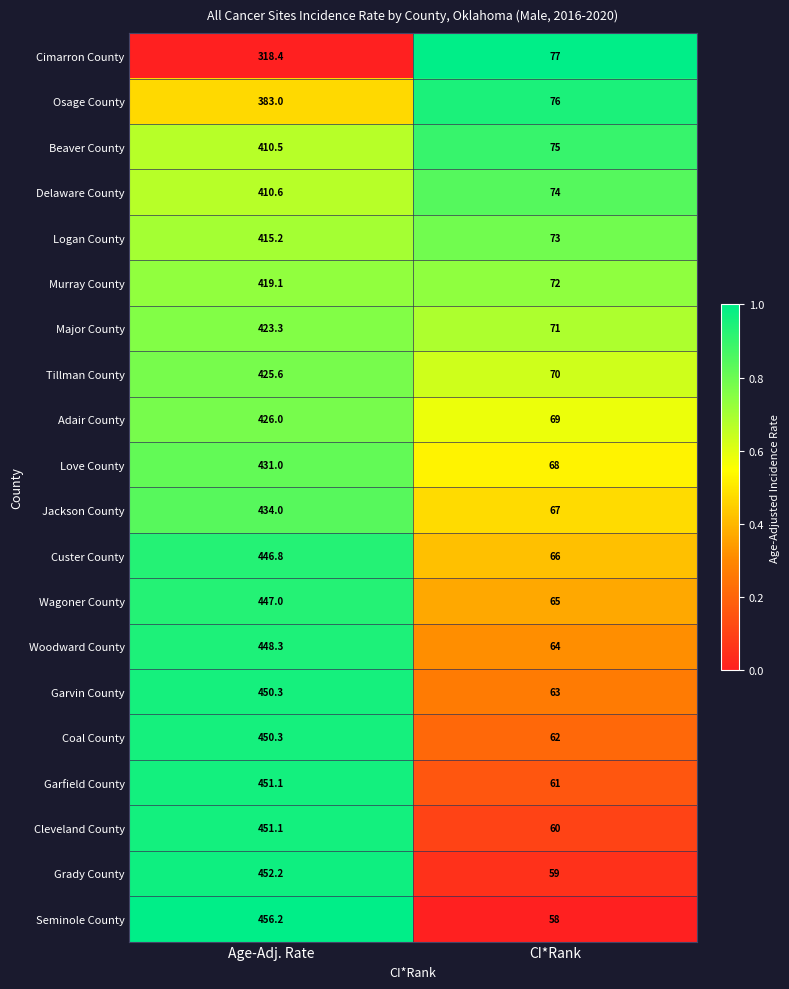

True or false: Logan County has a value of 73.0 at CI*Rank.

True